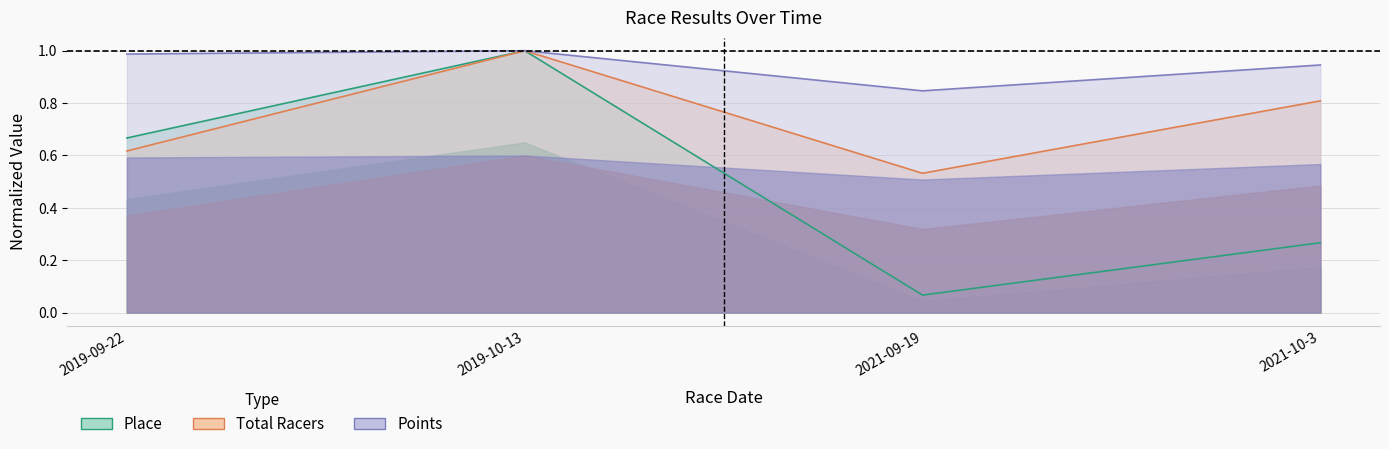

What is the total value across all series at 2021-10-3?

2.0